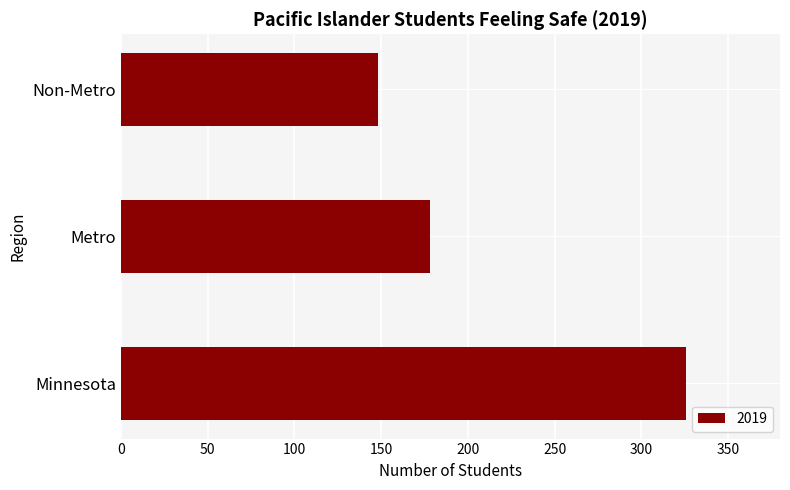

What is the smallest value displayed?

148